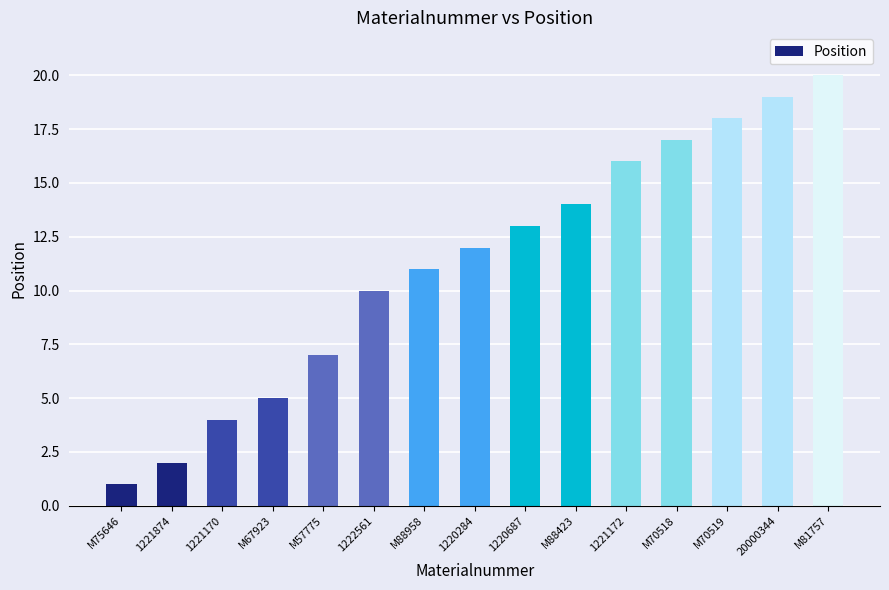

Between M70518 and M75646, which is larger?

M70518